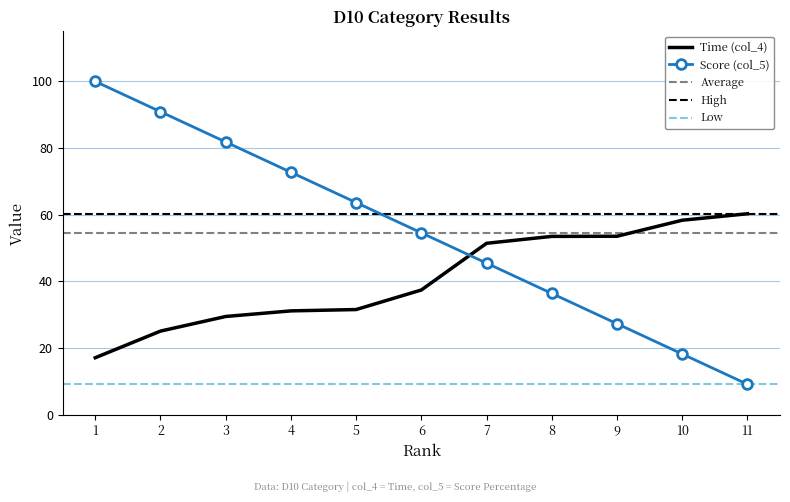

Which series has the largest total across all categories?

Score (col_5)